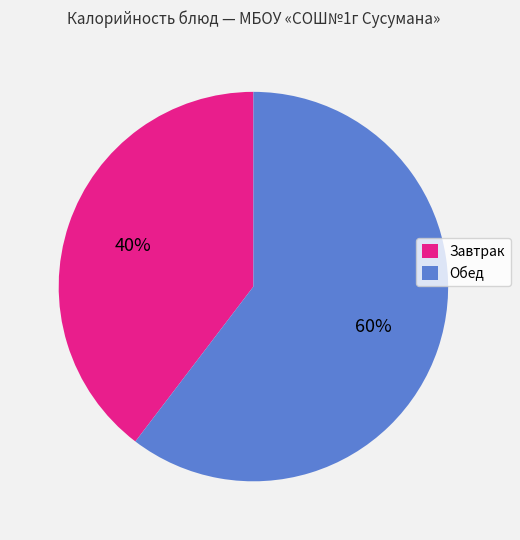

To the nearest percent, what is the average slice percentage?

50%